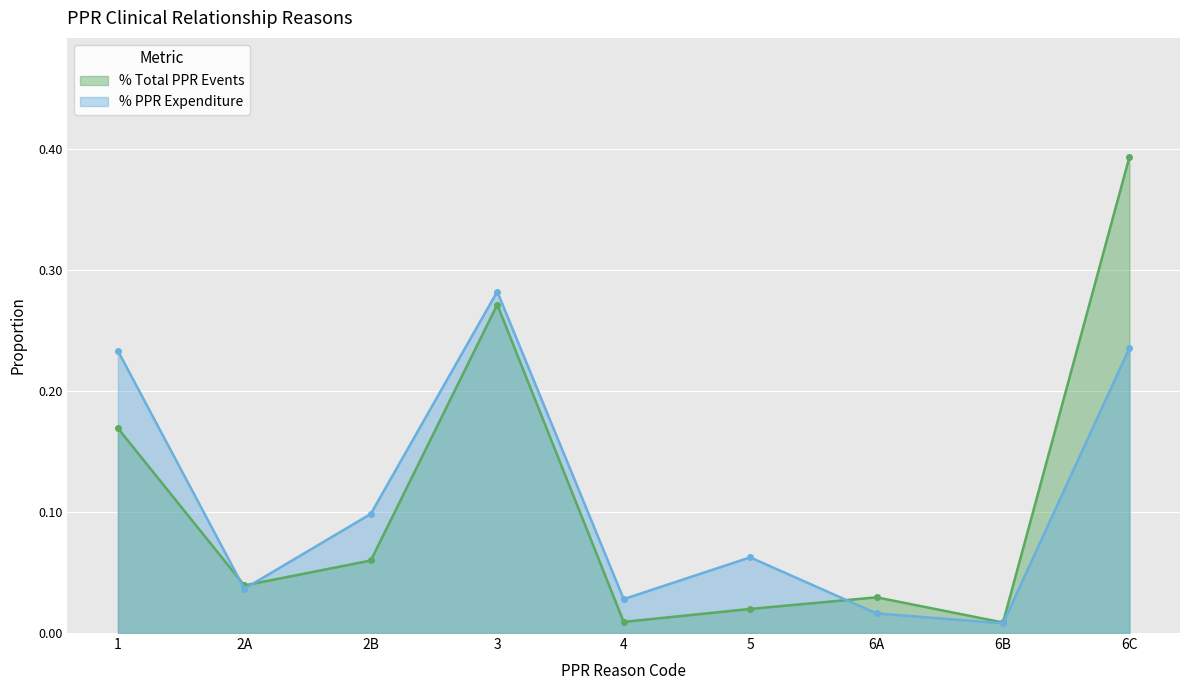

What are all the series names shown in the legend?

% Total PPR Events, % PPR Expenditure